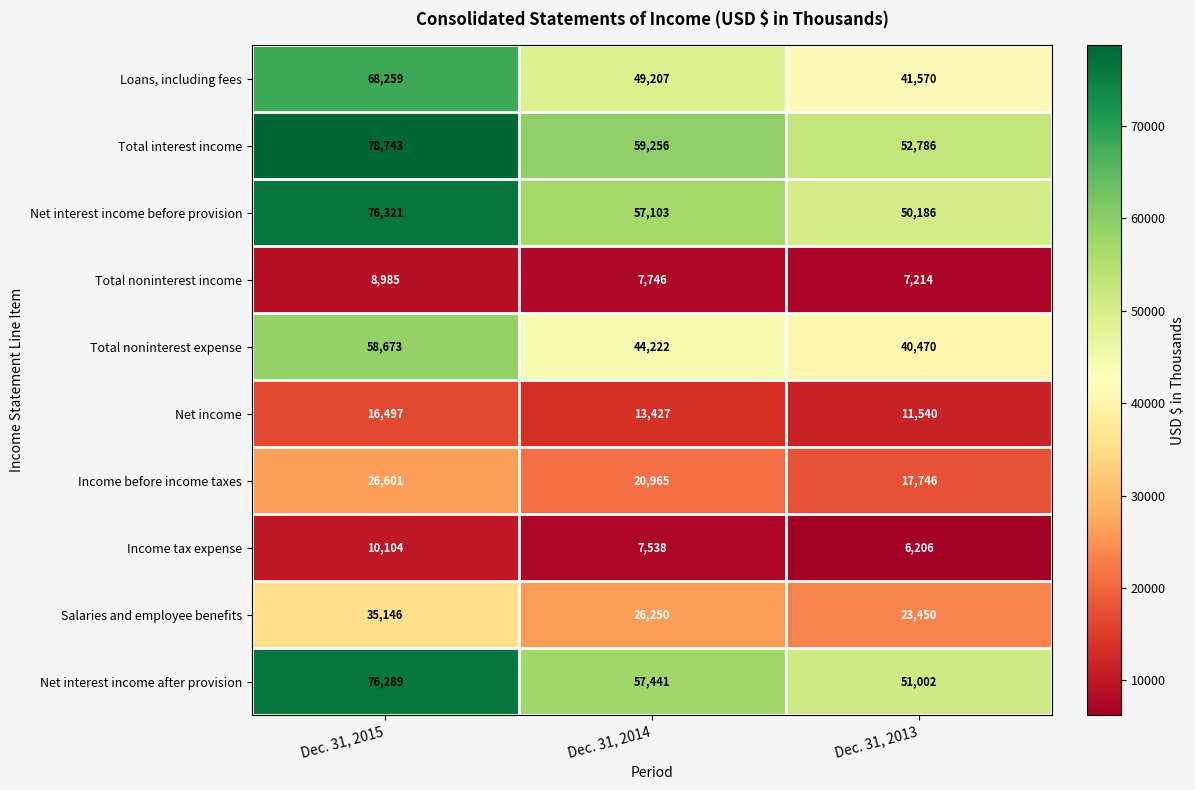

Reading left to right, extract all data points from this chart.

Loans, including fees: Dec. 31, 2015=68259	Dec. 31, 2014=49207	Dec. 31, 2013=41570
Total interest income: Dec. 31, 2015=78743	Dec. 31, 2014=59256	Dec. 31, 2013=52786
Net interest income before provision: Dec. 31, 2015=76321	Dec. 31, 2014=57103	Dec. 31, 2013=50186
Total noninterest income: Dec. 31, 2015=8985	Dec. 31, 2014=7746	Dec. 31, 2013=7214
Total noninterest expense: Dec. 31, 2015=58673	Dec. 31, 2014=44222	Dec. 31, 2013=40470
Net income: Dec. 31, 2015=16497	Dec. 31, 2014=13427	Dec. 31, 2013=11540
Income before income taxes: Dec. 31, 2015=26601	Dec. 31, 2014=20965	Dec. 31, 2013=17746
Income tax expense: Dec. 31, 2015=10104	Dec. 31, 2014=7538	Dec. 31, 2013=6206
Salaries and employee benefits: Dec. 31, 2015=35146	Dec. 31, 2014=26250	Dec. 31, 2013=23450
Net interest income after provision: Dec. 31, 2015=76289	Dec. 31, 2014=57441	Dec. 31, 2013=51002